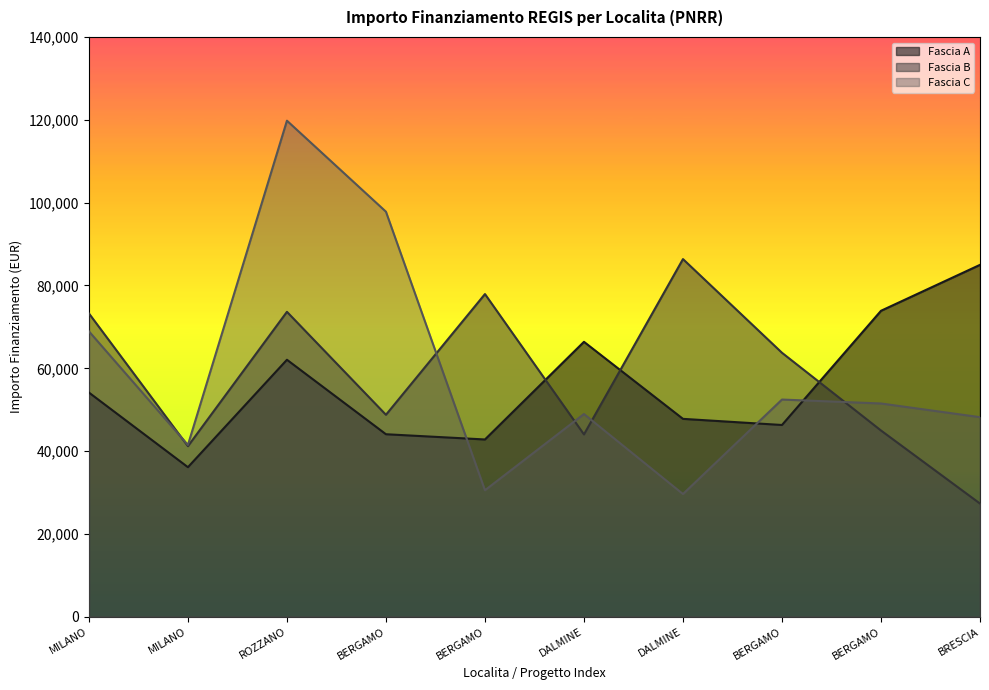

Which has a higher value, DALMINE or BERGAMO?

DALMINE